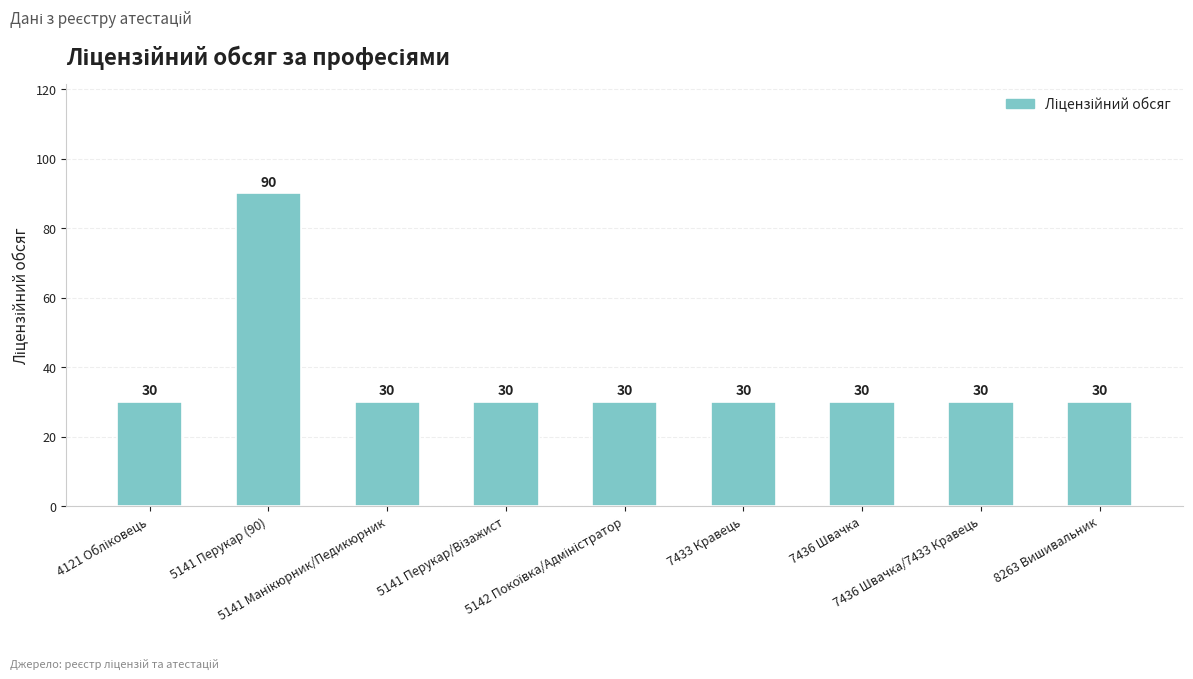

Which category has the highest value across all series?

5141 Перукар (90)